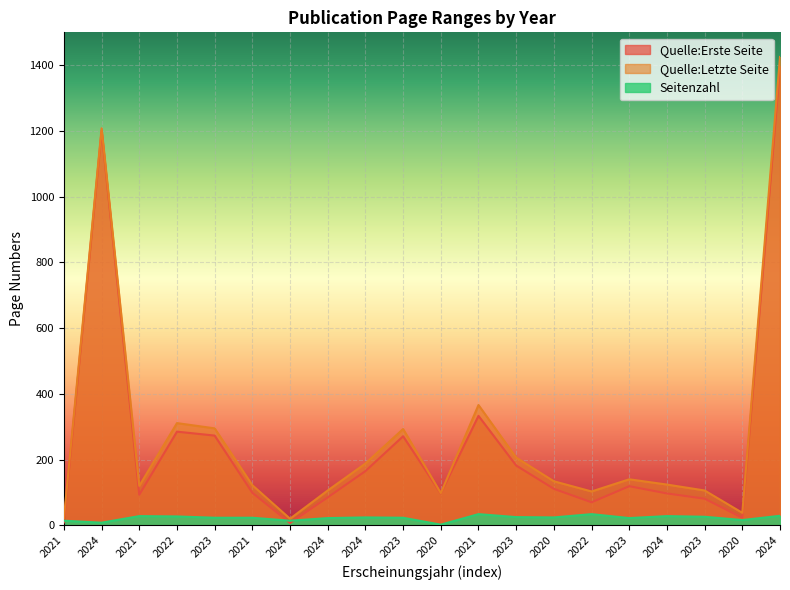

Reading left to right, list all the values displayed in this chart.

Quelle:Erste Seite: 9	1201	93	285	273	99	7	85	165	271	97	333	182	111	70	119	97	81	23	1397
Quelle:Letzte Seite: 22	1208	120	311	295	122	20	106	188	293	98	366	206	134	103	140	124	106	38	1425
Seitenzahl: 14	8	28	27	23	23	14	22	24	23	2	34	25	24	34	22	28	26	16	29